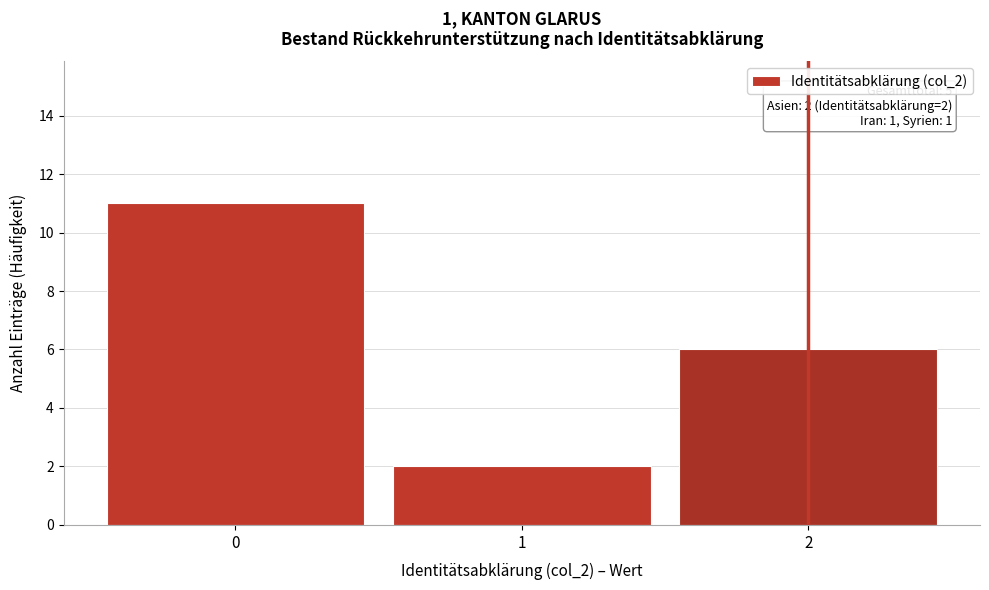

Which range on the x-axis has the tallest bar?

-0.5 to 0.5